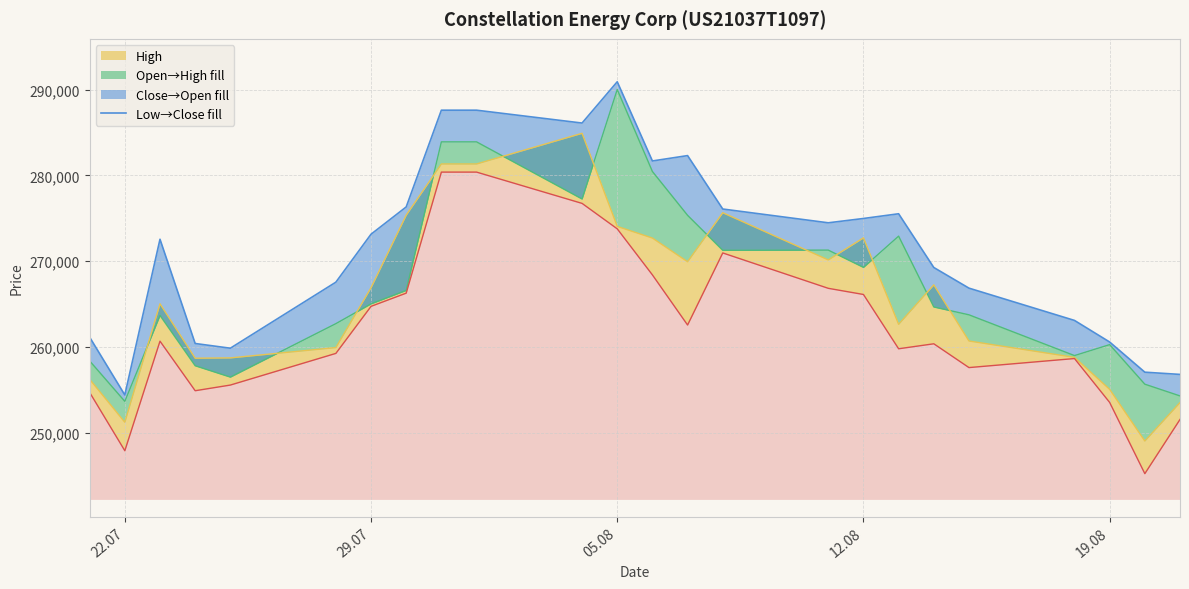

At which category is the sum across all series the highest?

8